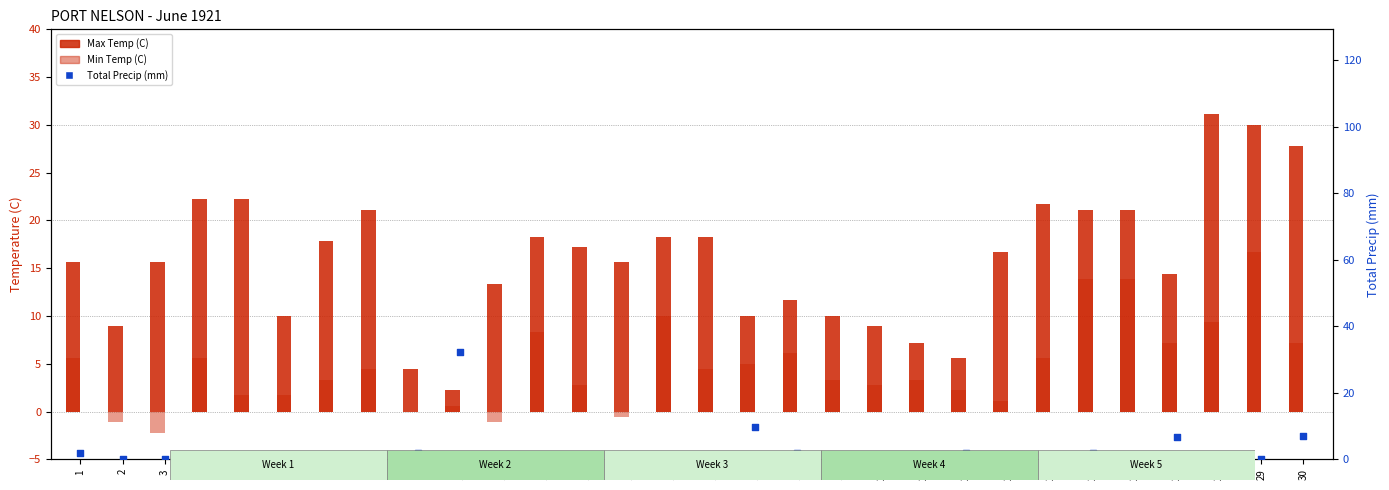

At which category is the sum across all series the highest?

29